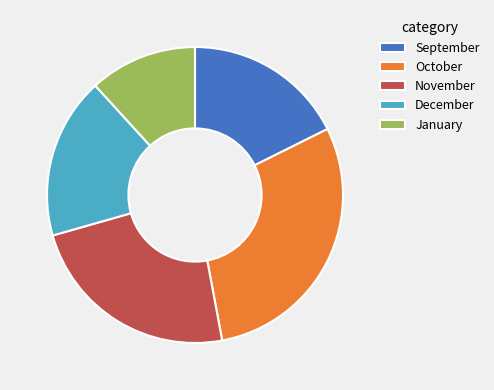

The January slice represents 2% of the pie. True or false?

False